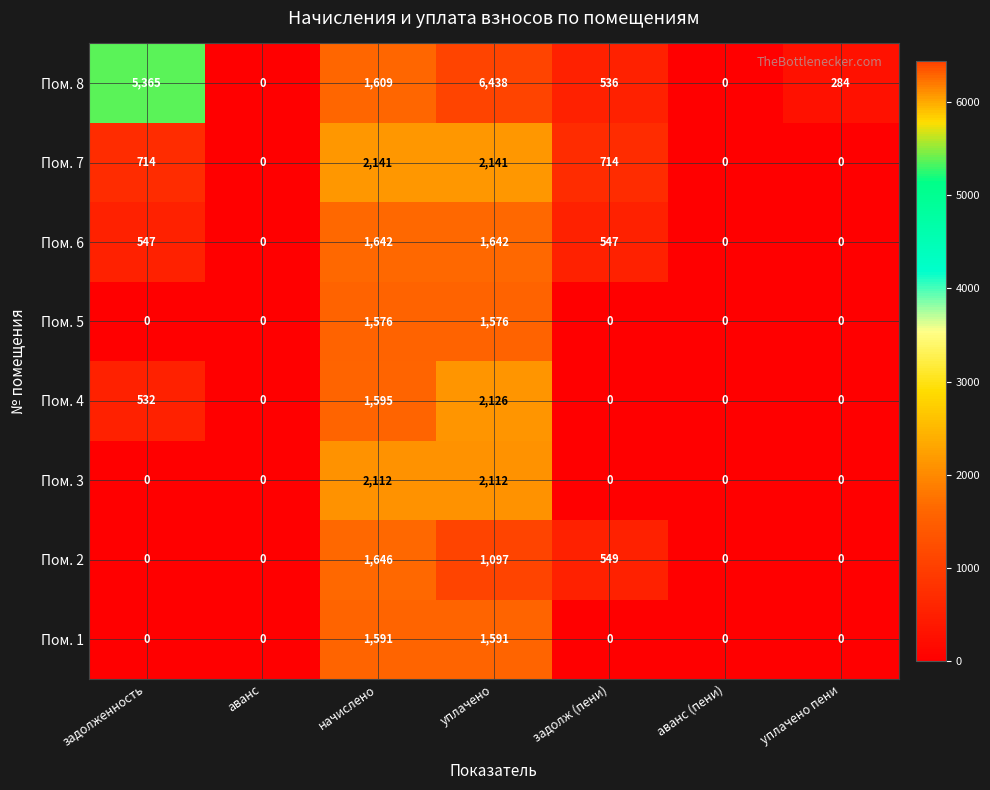

What is the average value of the Пом. 8 series?

2033